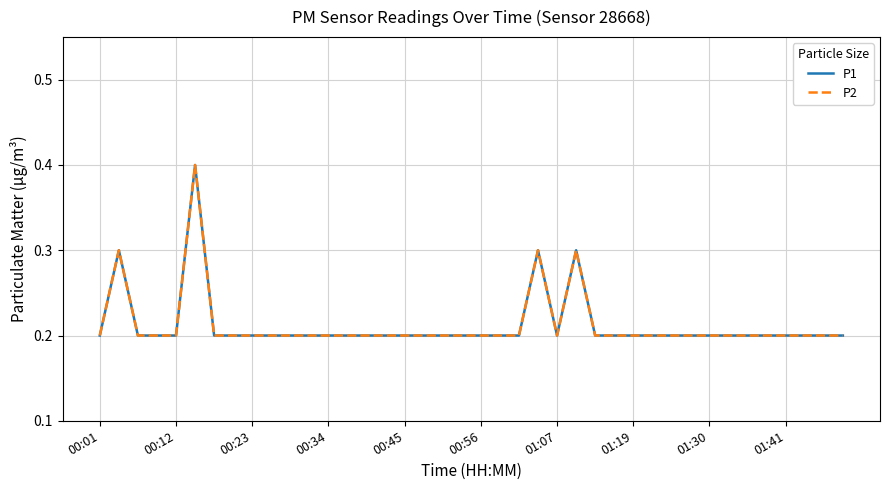

At which label is P1 closest to 0?

00:01